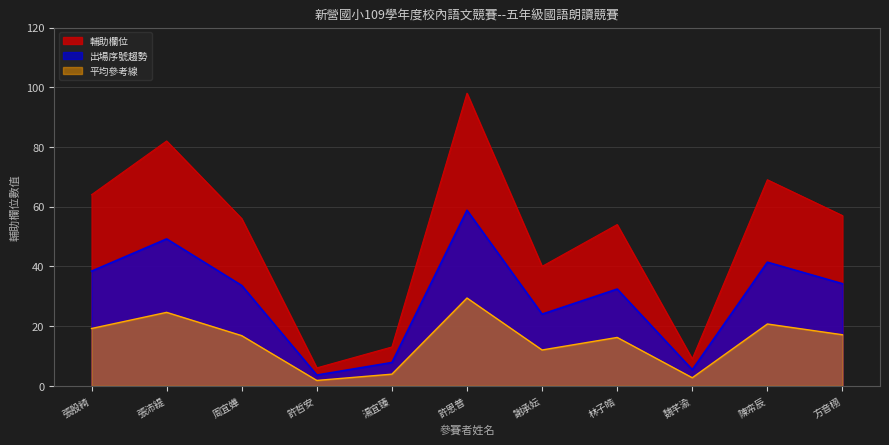

At which category does the chart reach its peak across all series?

許恩普